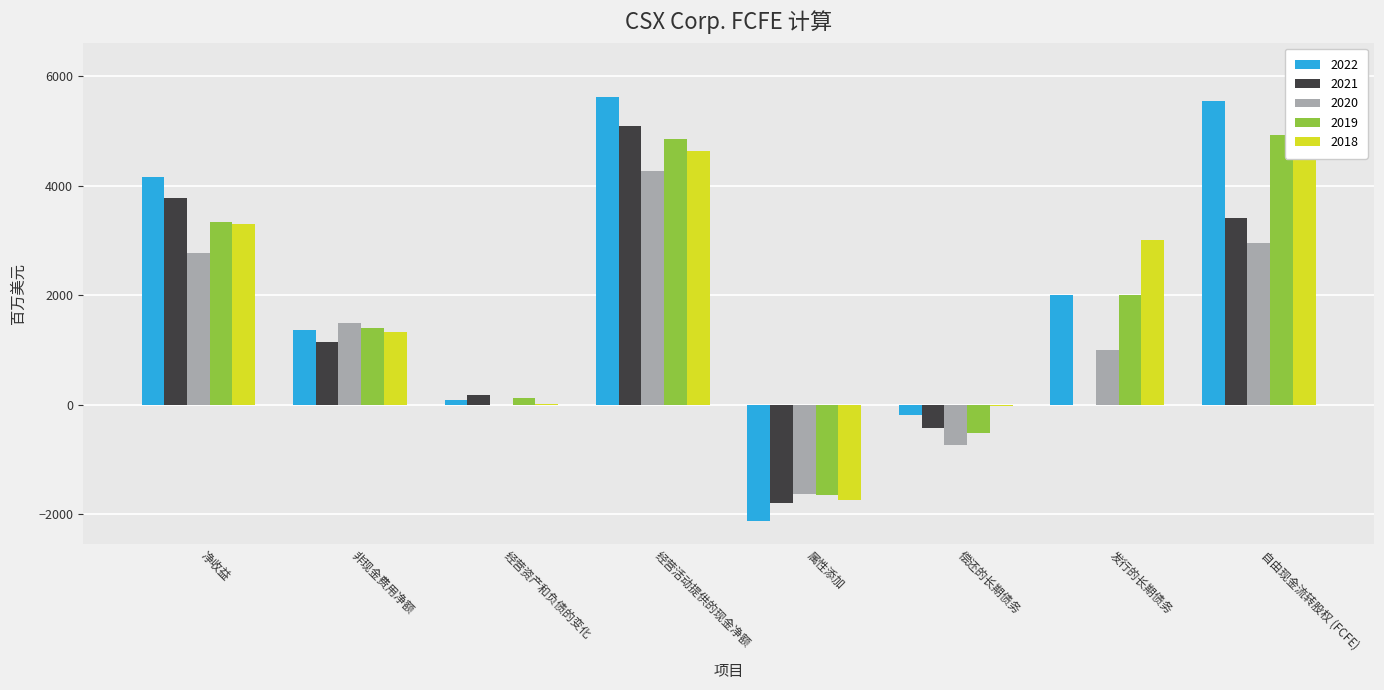

Which series changed the most between 偿还的长期债务 and 发行的长期债务?

2018